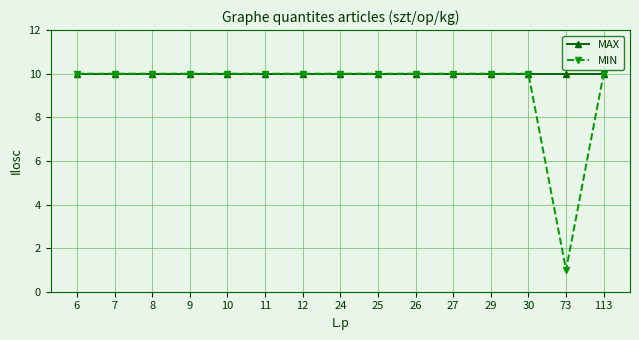

Where is MIN nearest to the value 5?

73